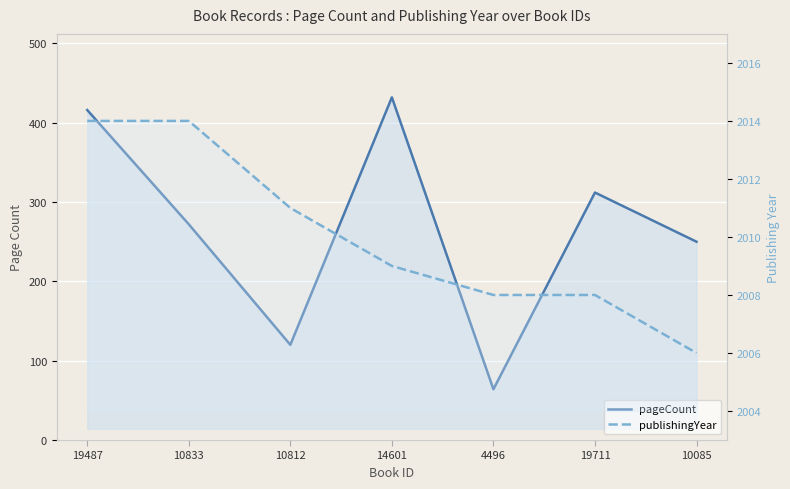

At which label does pageCount first exceed 272?

19487